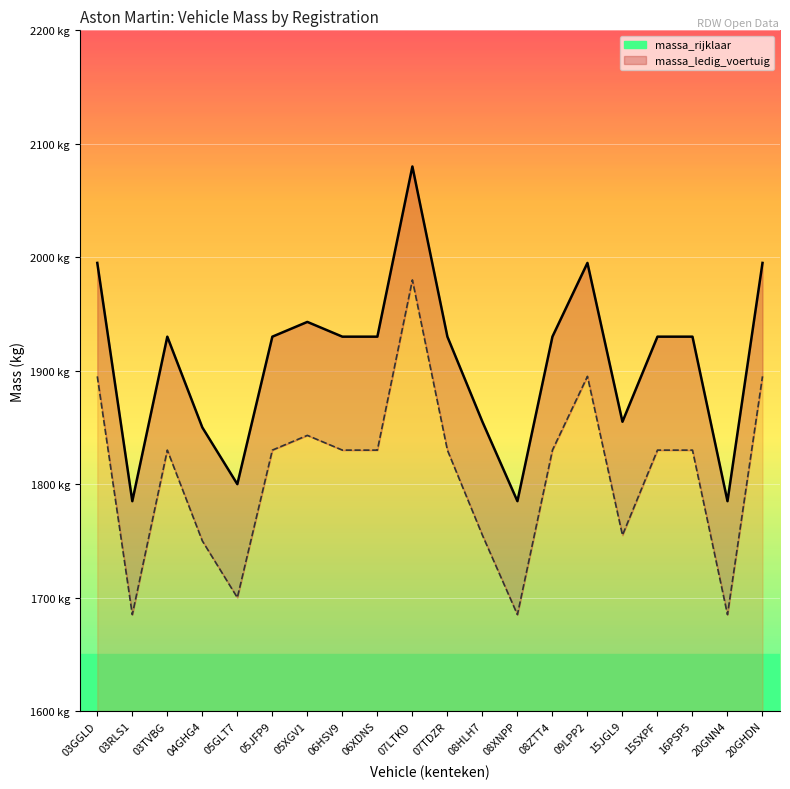

What are all the series names shown in the legend?

massa_rijklaar, massa_ledig_voertuig